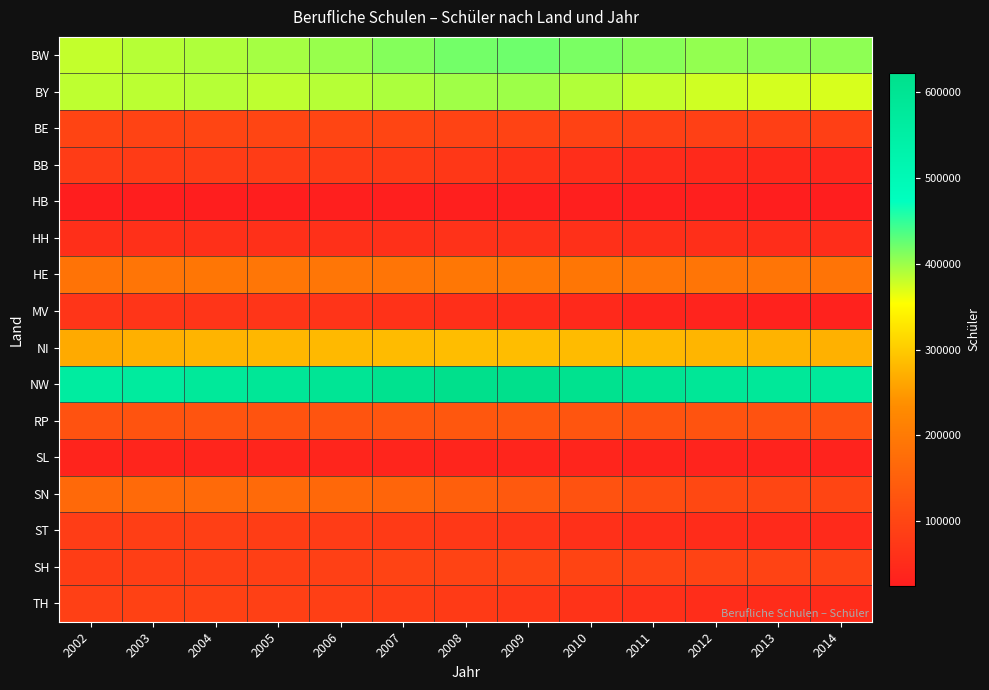

Count the number of data series in this chart.

16